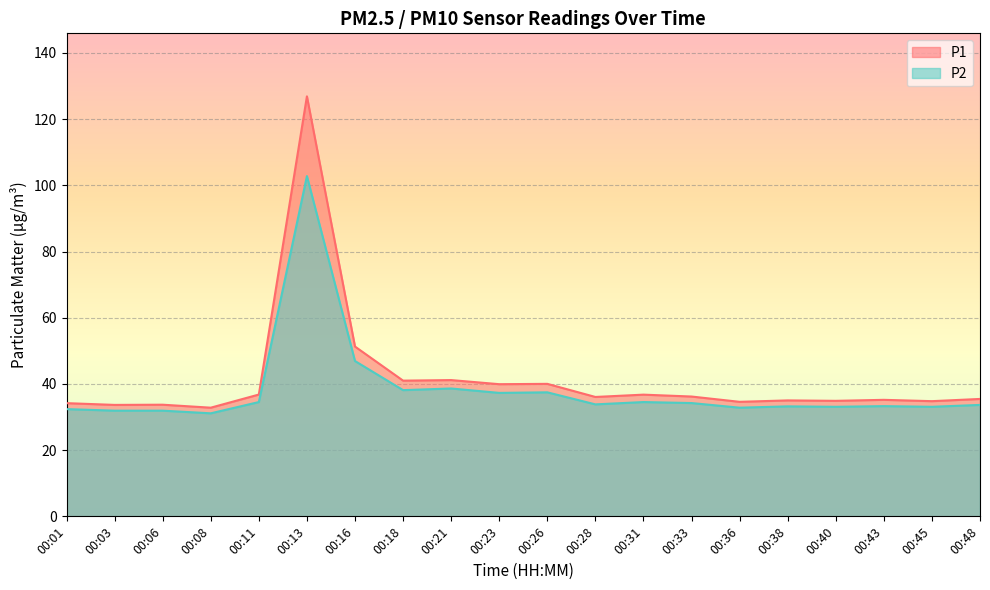

How many categories are shown in the chart?

20